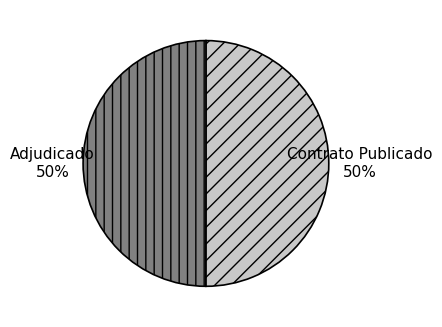

To the nearest percent, what is the average slice percentage?

50%